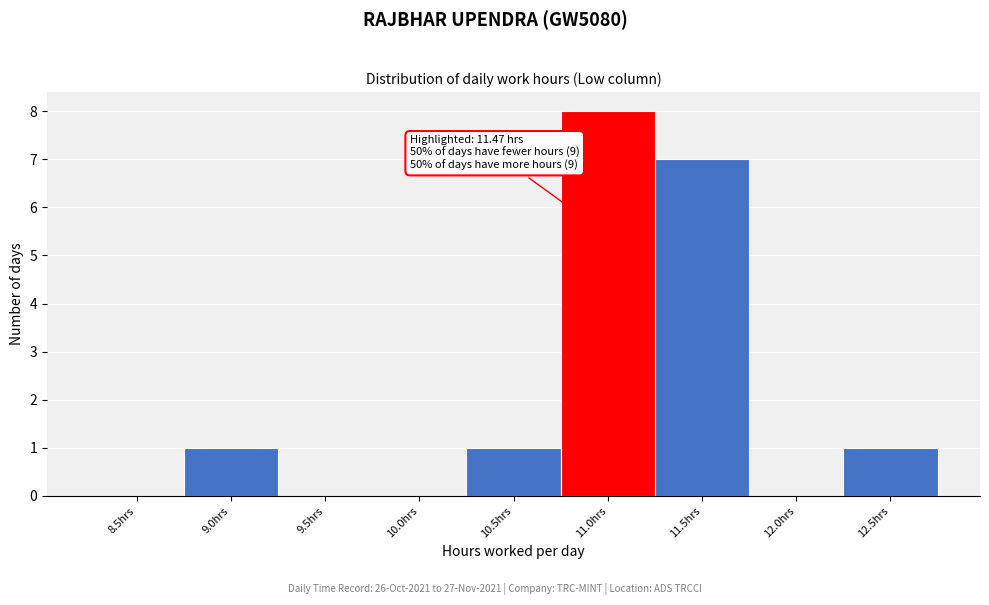

Reading left to right, extract all data points from this chart.

8.5hrs=0	9.0hrs=1	9.5hrs=0	10.0hrs=0	10.5hrs=1	11.0hrs=8	11.5hrs=7	12.0hrs=0	12.5hrs=1